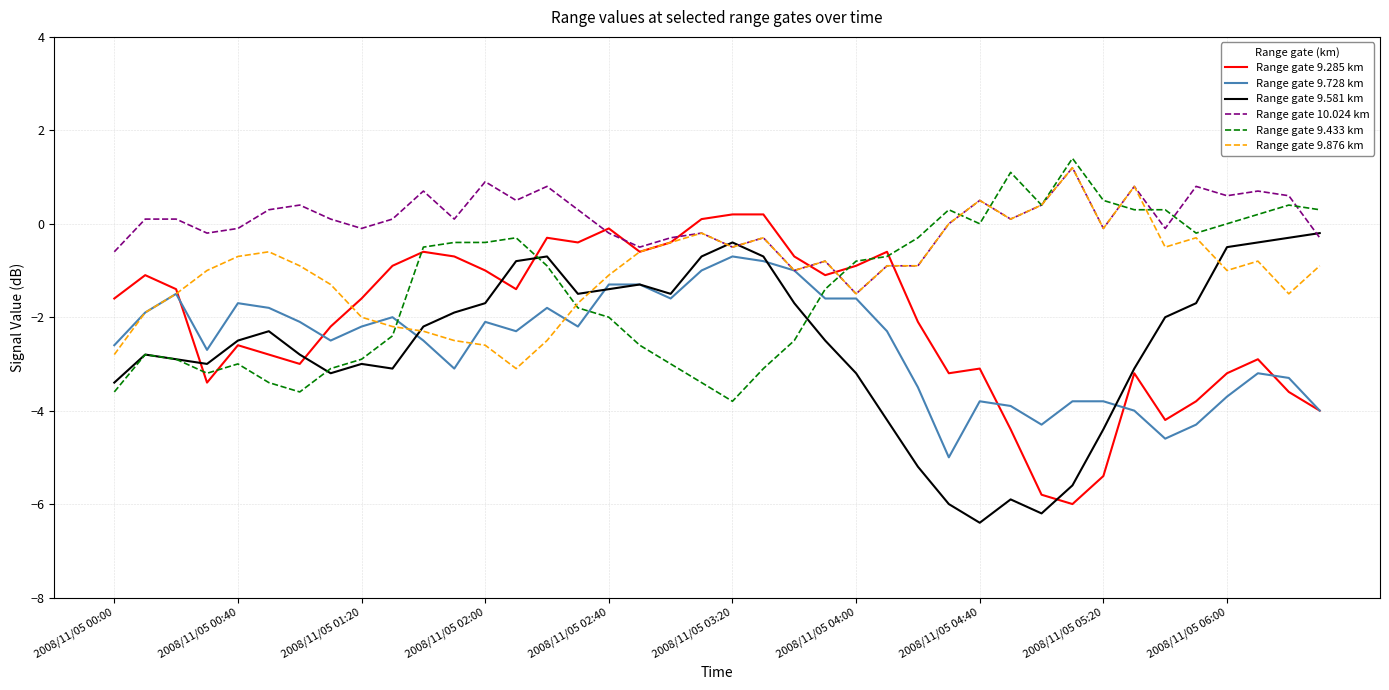

Which series has the largest total across all categories?

Range gate 10.024 km